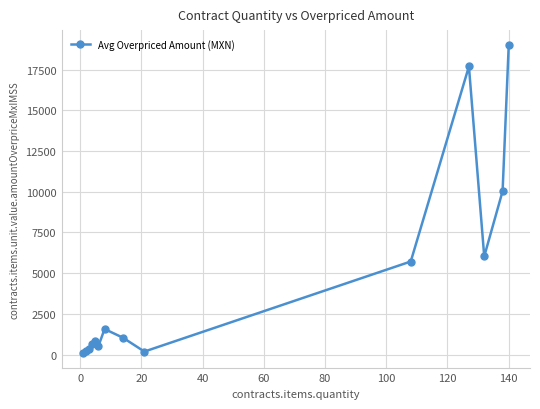

True or false: the data has more than 0 interior local peaks.

True